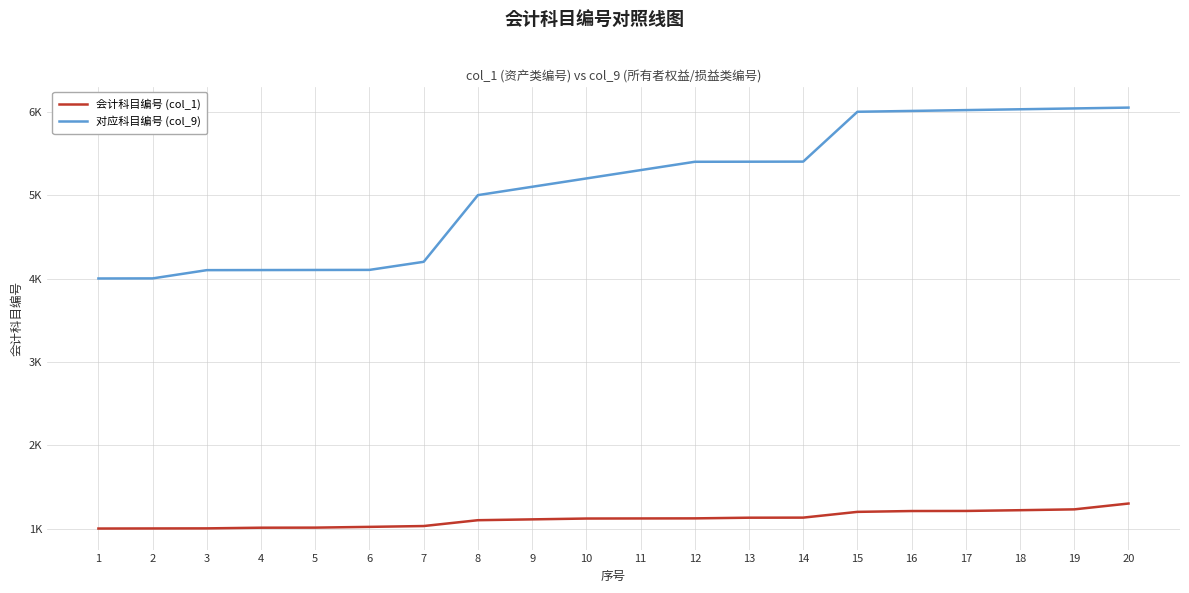

True or false: 会计科目编号 (col_1) and 对应科目编号 (col_9) cross at least once.

False